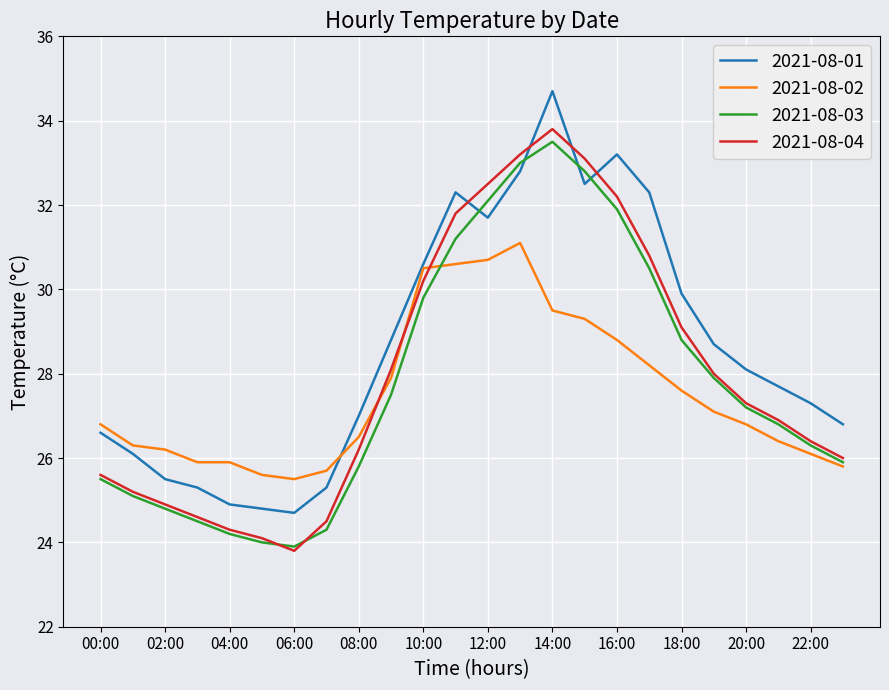

What is the average value of the 2021-08-01 series?

28.7